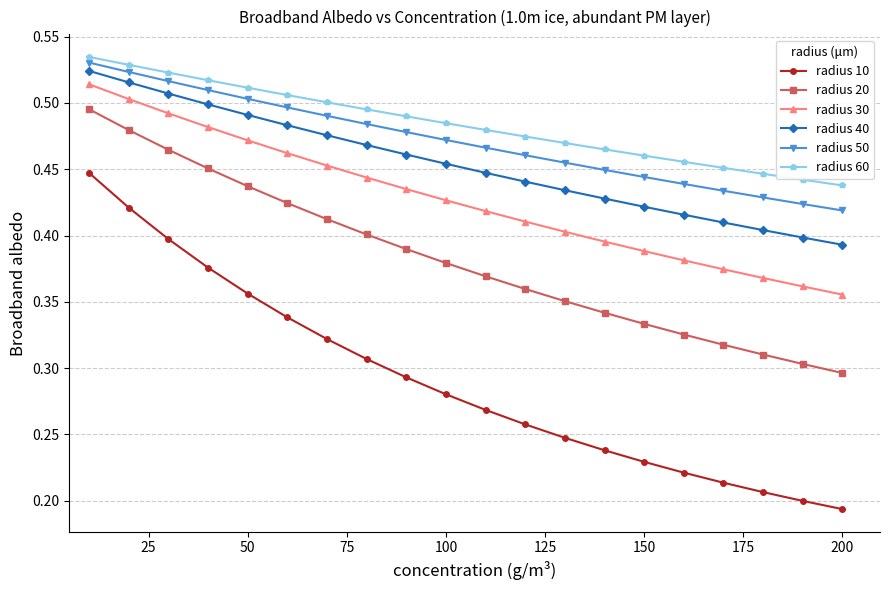

At how many categories does at least one series exceed 0?

20